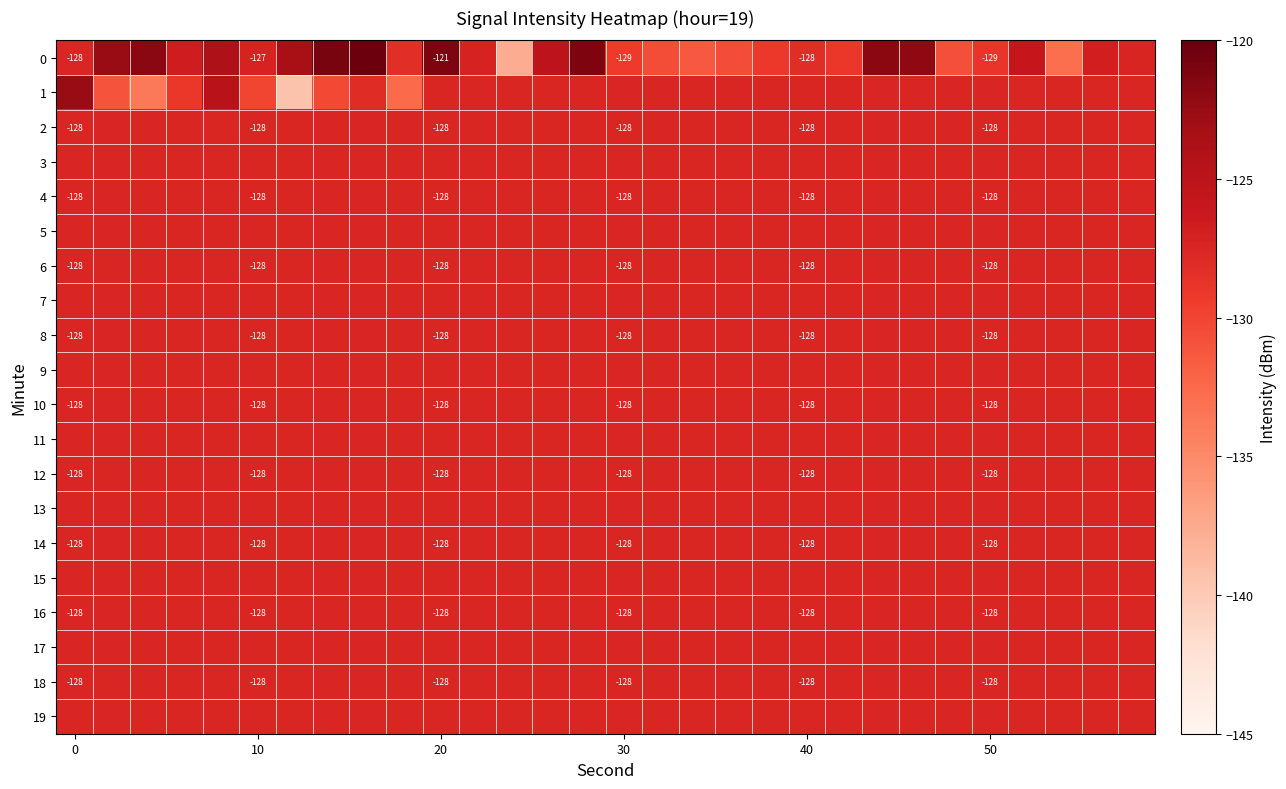

What is the total value across all series at 24?

-2554.1